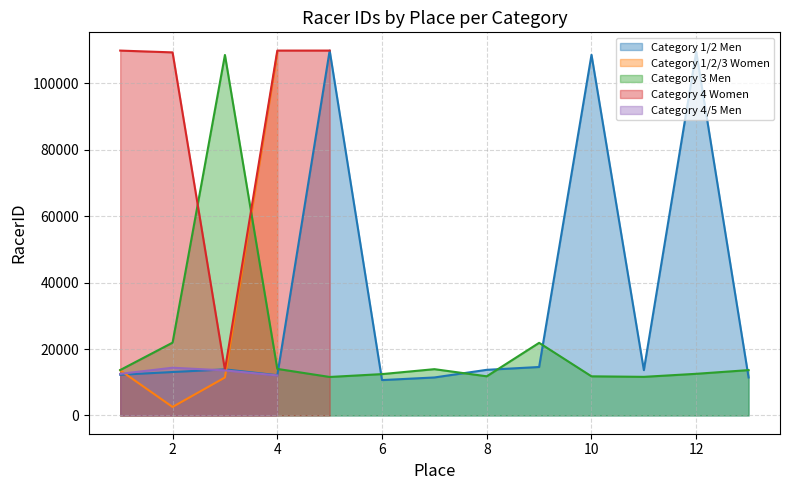

Which series has the largest range (max minus min)?

Category 4 Women